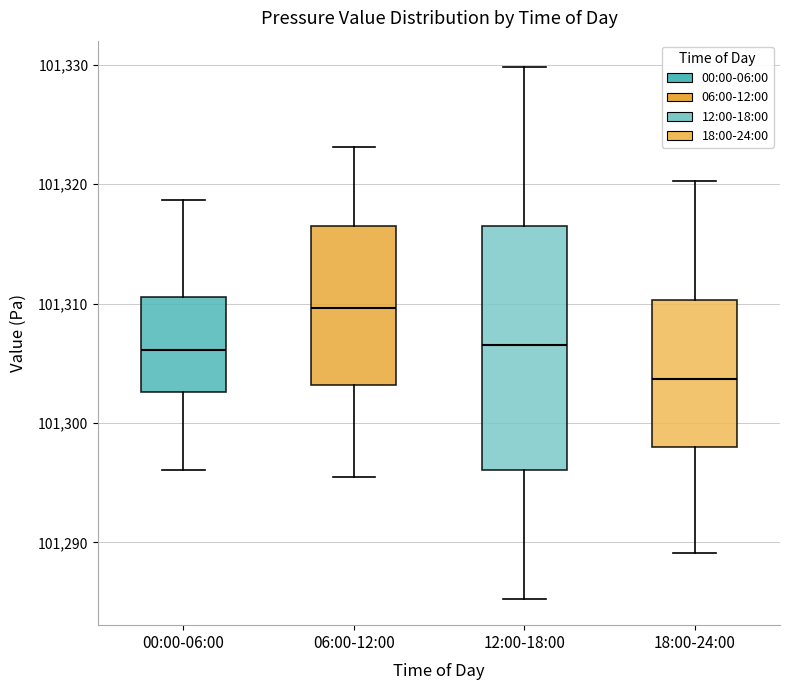

Reading left to right, transcribe this box plot: for each box, give where its median line is, the range the box spans, and where its two whiskers end, as read against the y-axis. The values are not printed on the chart, so give them approximately, as read against the axis.

00:00-06:00: median 101306, box 101303 to 101311, whiskers 101296 to 101319
06:00-12:00: median 101310, box 101303 to 101316, whiskers 101296 to 101323
12:00-18:00: median 101307, box 101296 to 101316, whiskers 101285 to 101330
18:00-24:00: median 101304, box 101298 to 101310, whiskers 101289 to 101320